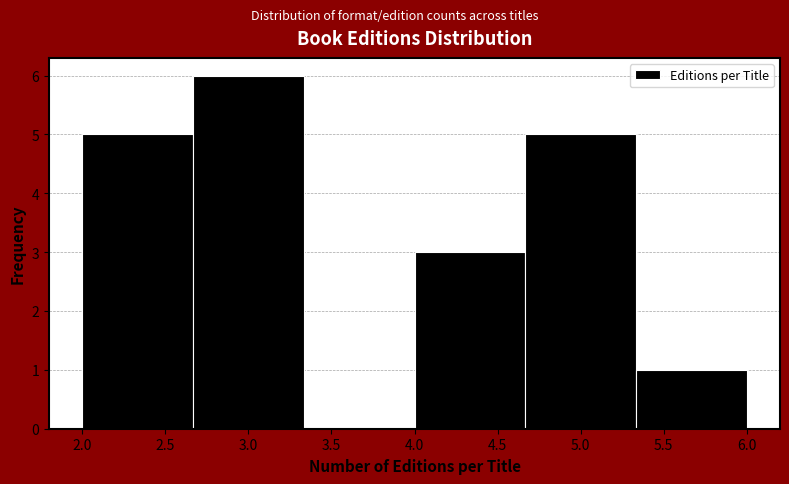

Reading left to right, transcribe this chart: for each bar, give the range it covers on the x-axis and its height. Neither the bar edges nor the heights are printed on the chart, so give them approximately, as read against the axes.

2.00 to 2.65: 5
2.65 to 3.35: 6
3.35 to 4.00: 0
4.00 to 4.65: 3
4.65 to 5.35: 5
5.35 to 6.00: 1